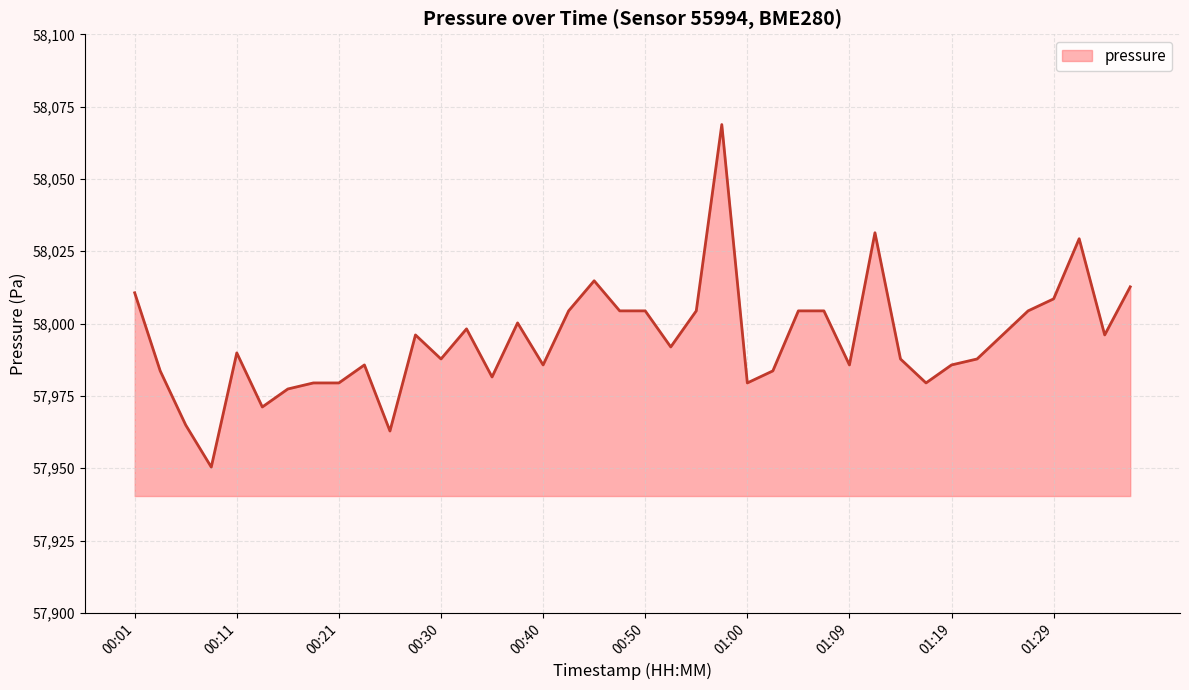

What is the smallest value displayed?

57950.4